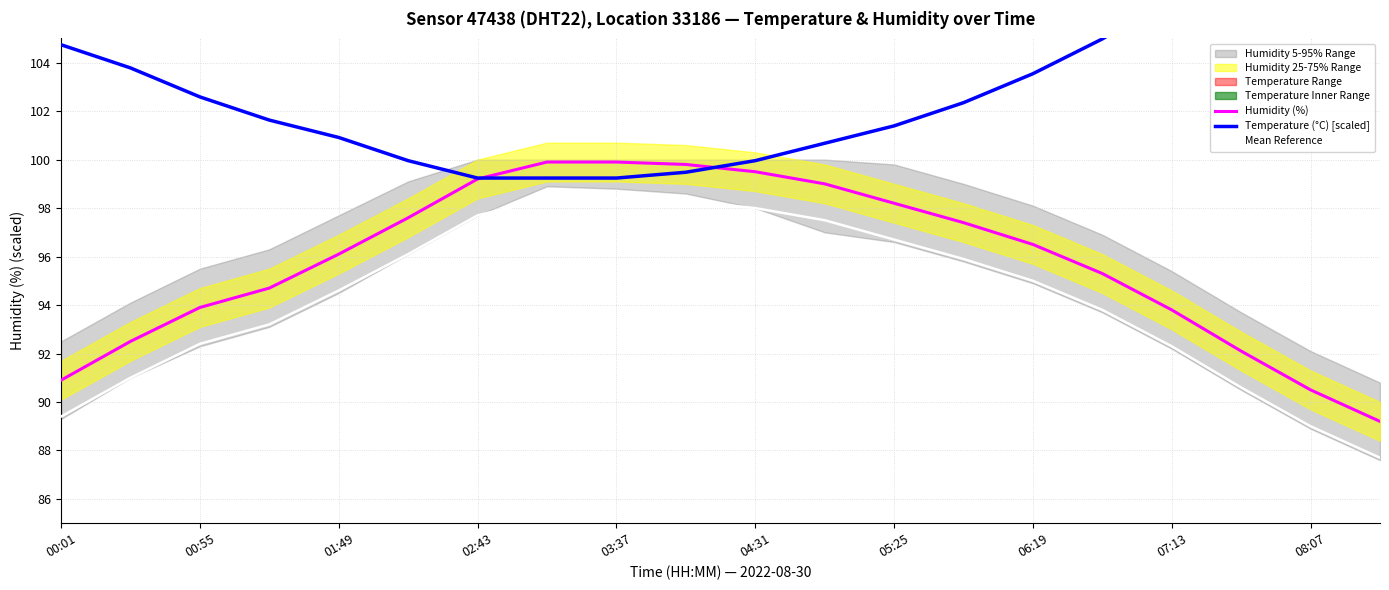

True or false: Mean Reference has more than 1 points higher than both neighbors.

False